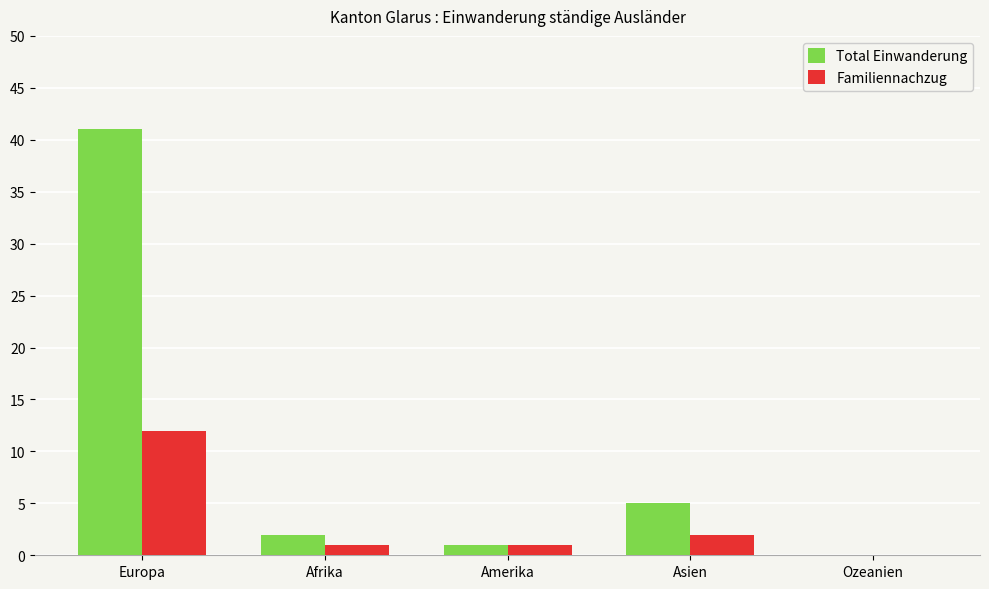

Does the chart contain stacked bars?

No